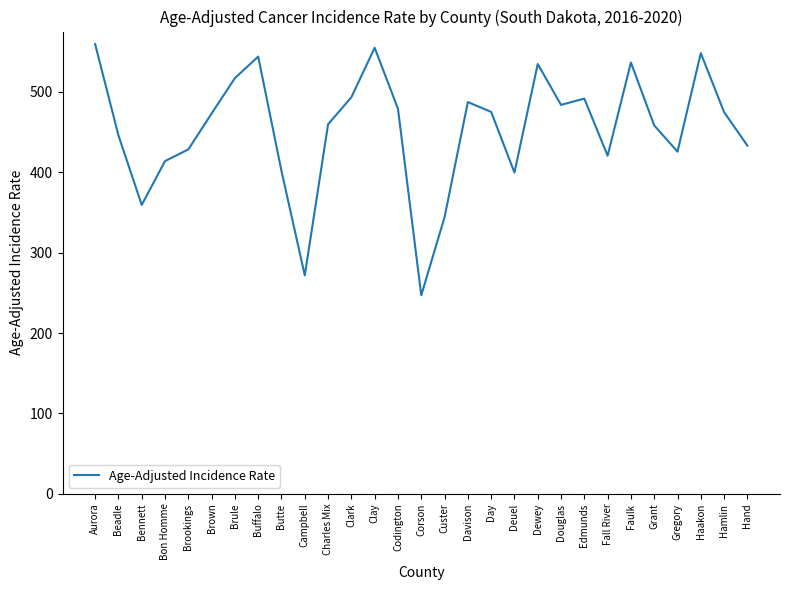

What is the approximate value at Buffalo?

543.9